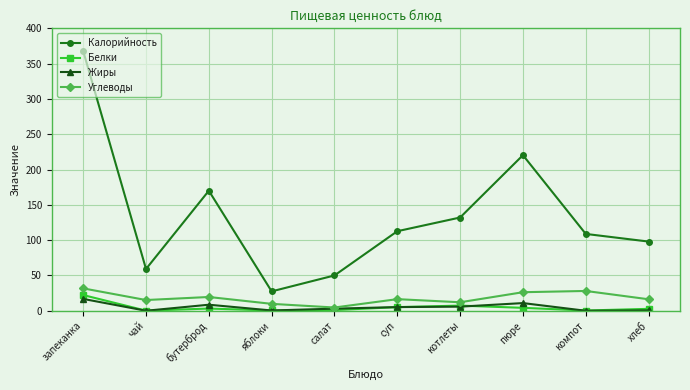

At which label does Калорийность reach its peak?

запеканка